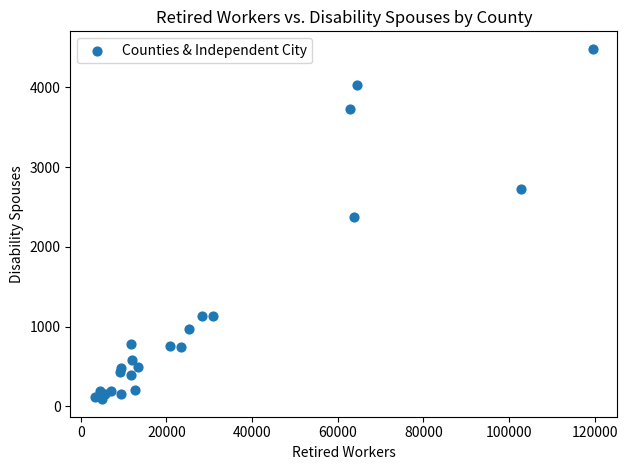

What Y value in the scatter plot is closest to 2287?

2377